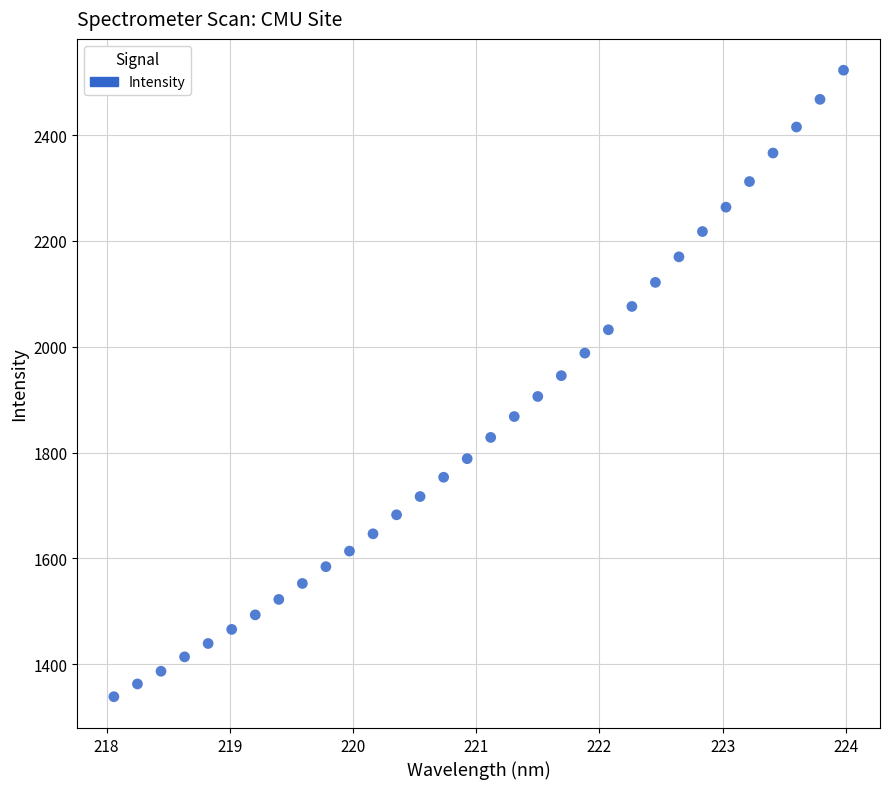

What is the range of Y values (max minus min)?

1184.2